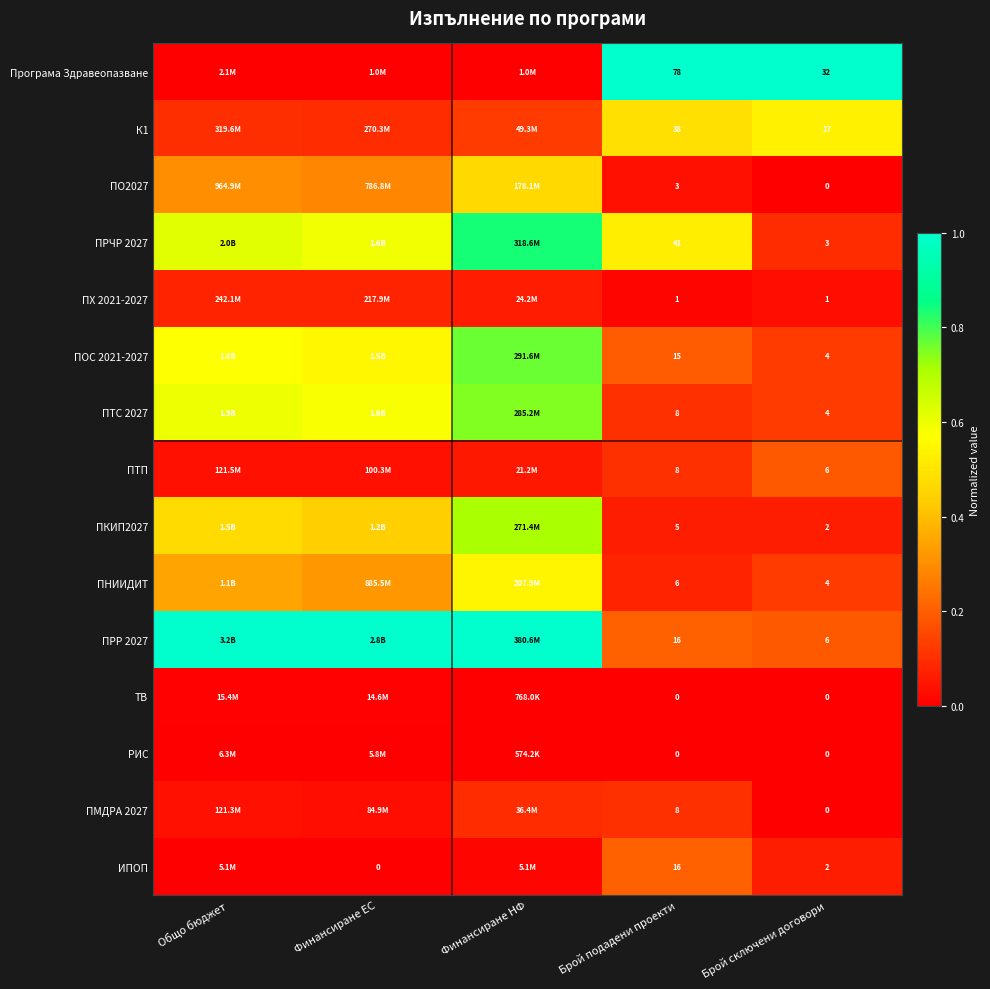

Is the value of Програма Здравеопазване at Брой подадени проекти greater than the value of ПТС 2027 at Брой сключени договори?

Yes